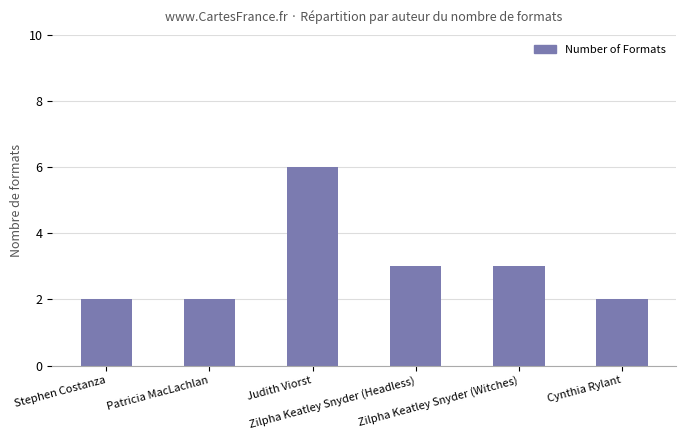

What is the difference between the maximum and minimum values?

4